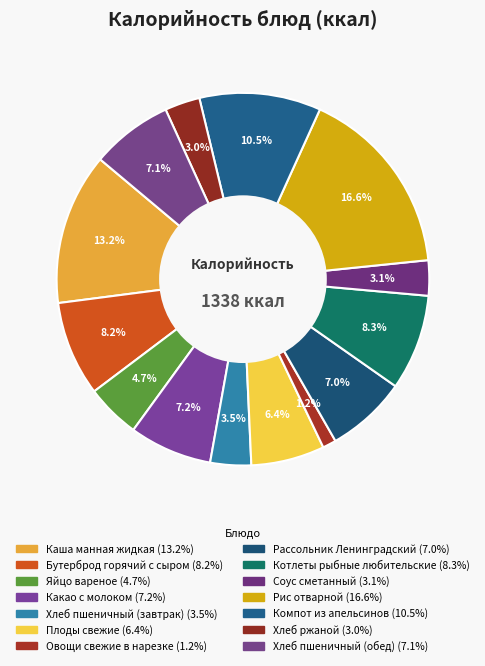

To the nearest percent, what percentage of the pie is Хлеб пшеничный (завтрак)?

4%